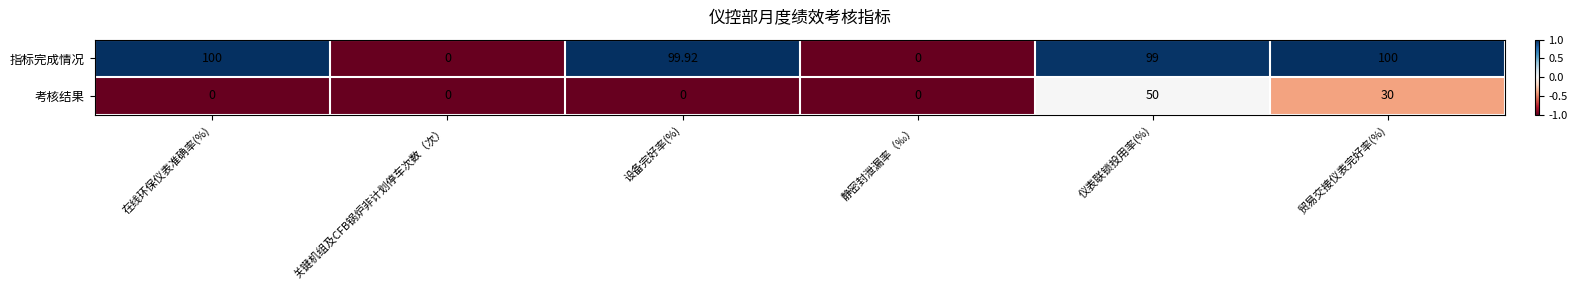

Rank the series by their average value, from lowest to highest.

考核结果, 指标完成情况